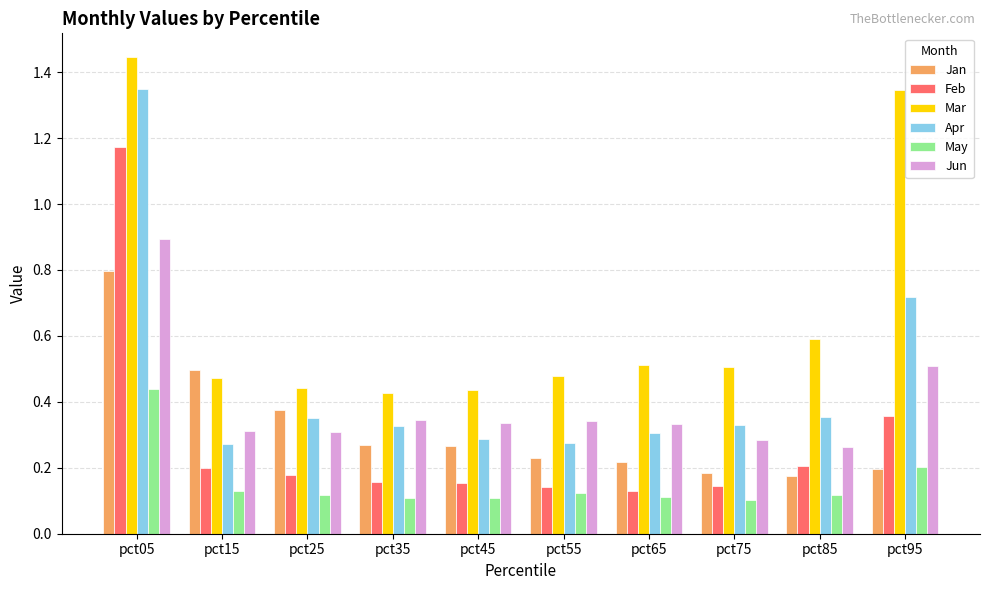

At which label does Jun reach its peak?

pct05